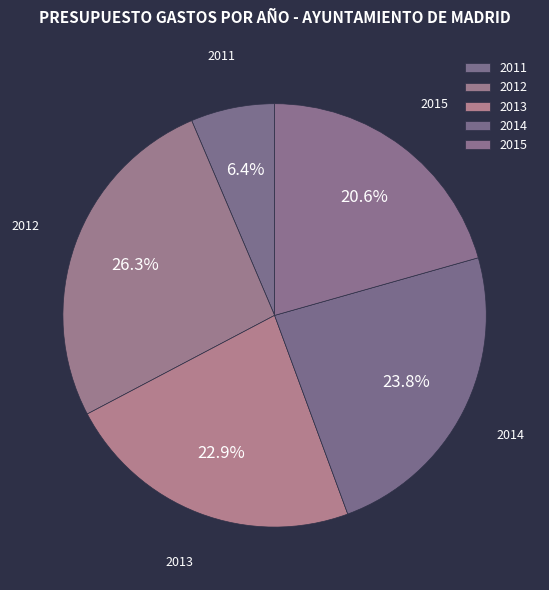

Between 2013 and 2015, which is larger?

2013